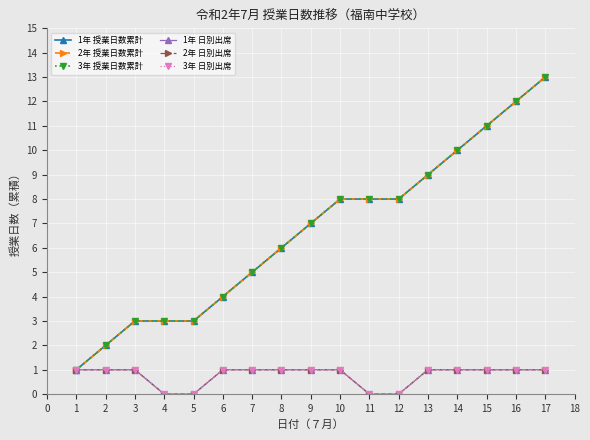

Does the chart have visible grid lines?

Yes